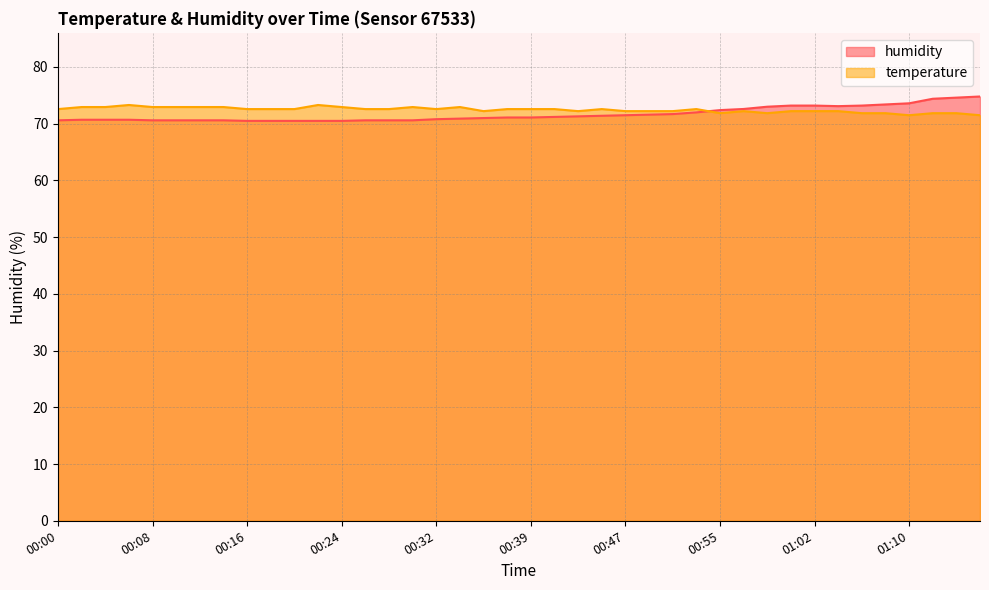

Which series changed the most between 00:08 and 00:45?

humidity